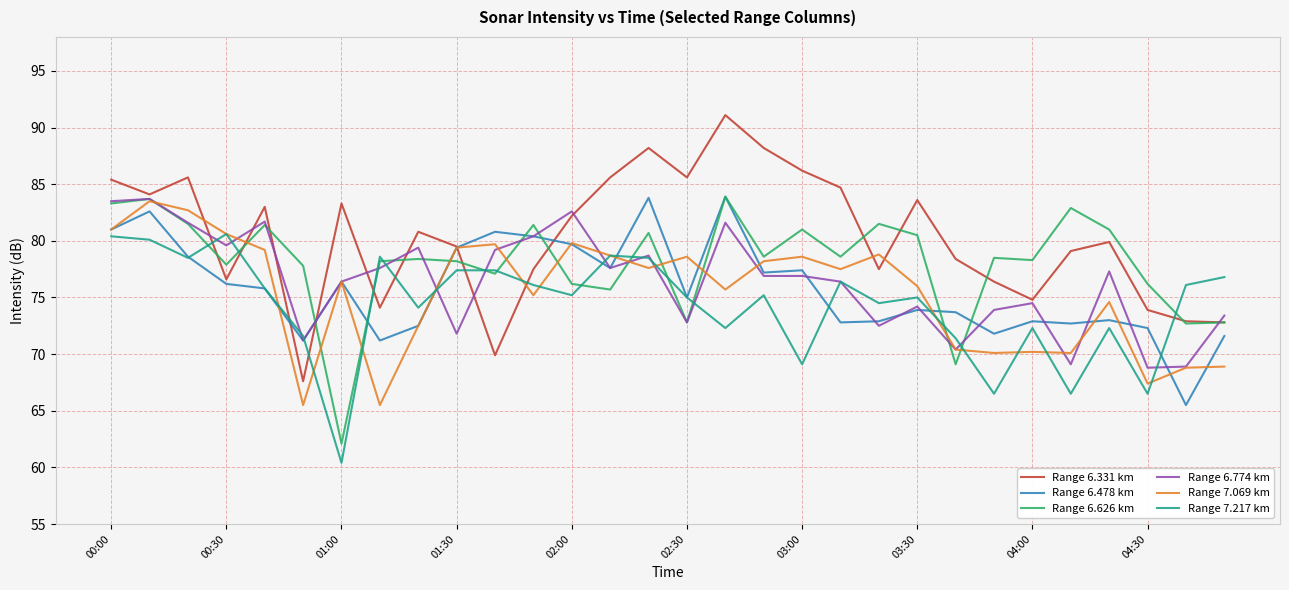

What is the sum of all Range 7.217 km values?

2229.3